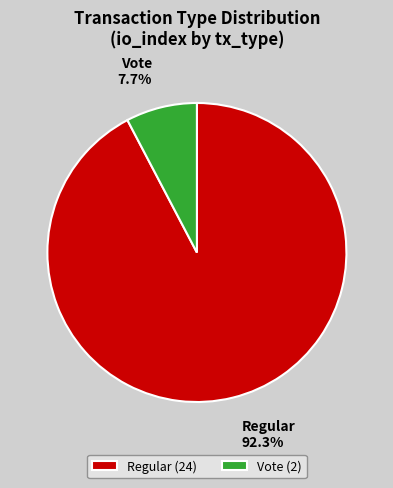

Is Vote the majority of the pie?

No